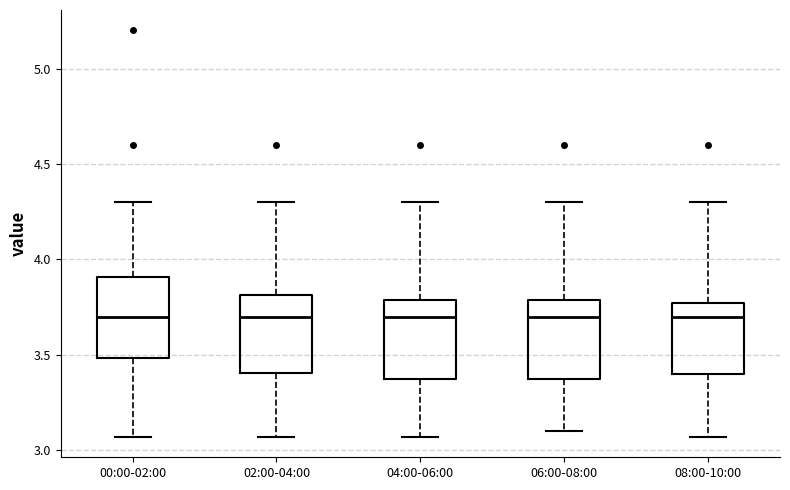

Where does the median line of the box for 08:00-10:00 sit on the y-axis? The values are not printed on the chart, so give them approximately, as read against the axis.

3.70